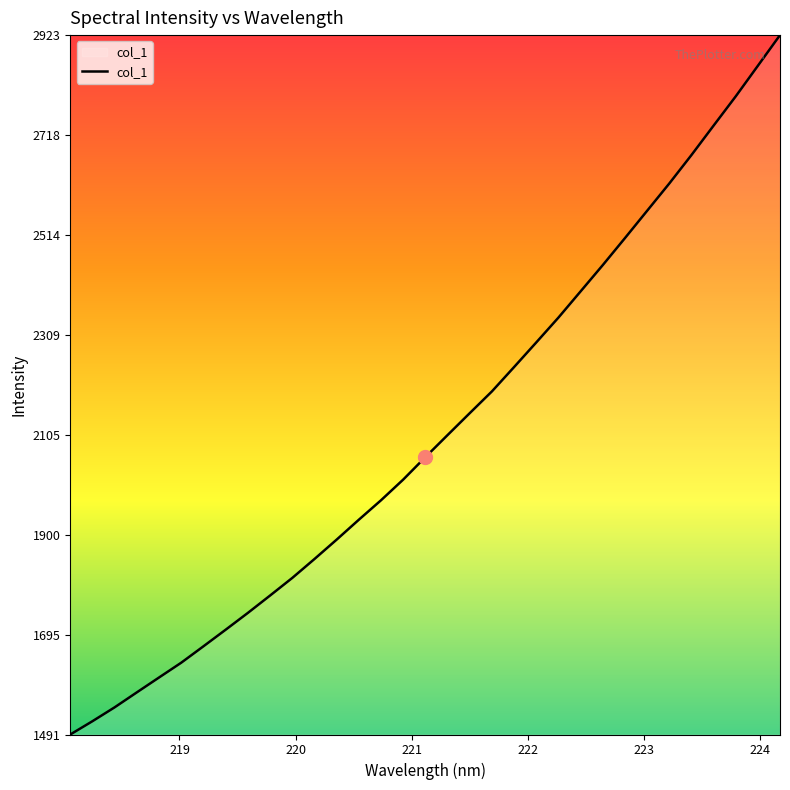

What is the value of the 28th point from the left?

2618.8